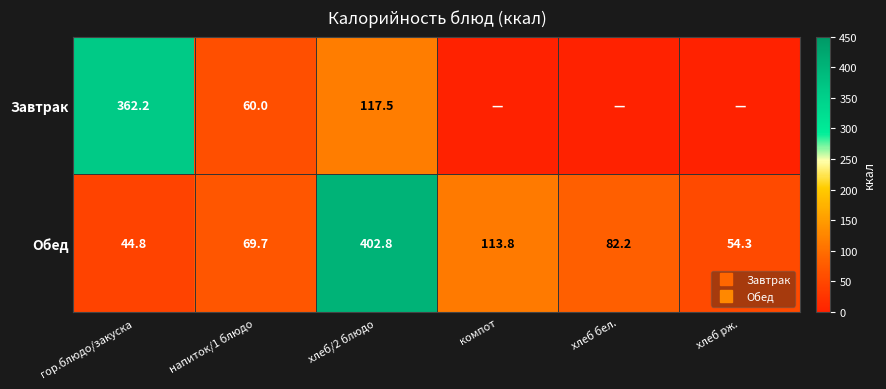

List the series in order of their peak value, lowest first.

Завтрак, Обед